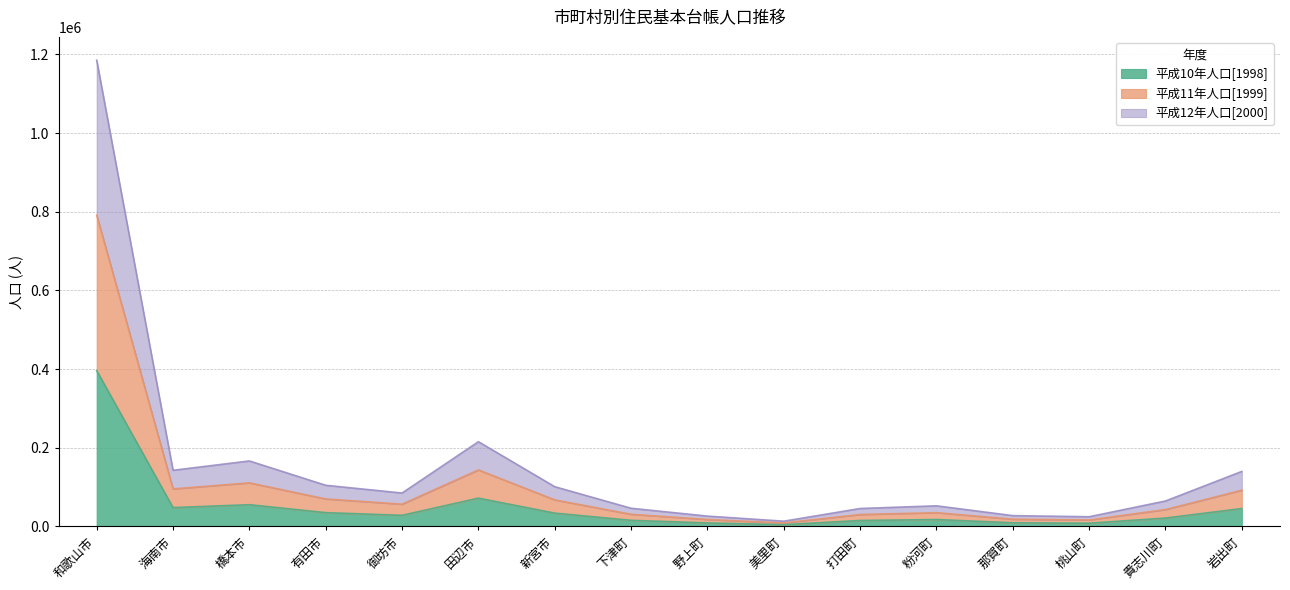

The 平成10年人口[1998] series shows 236761 at 和歌山市. True or false?

False